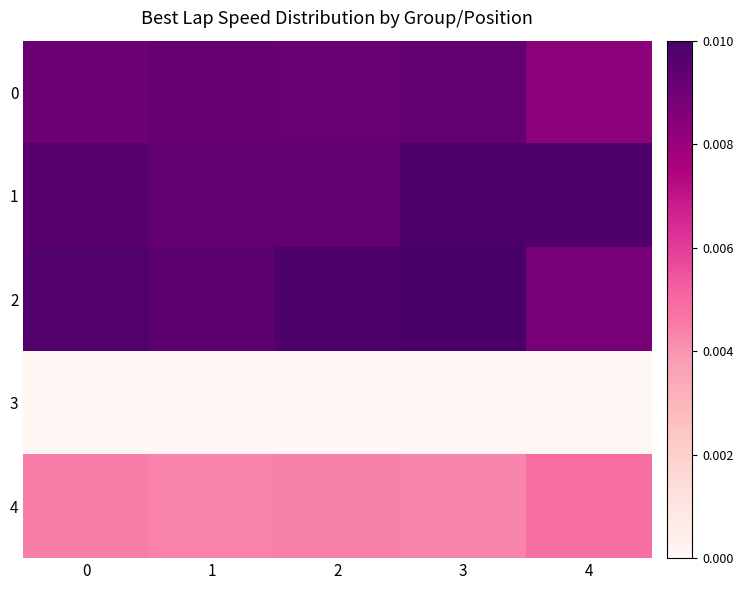

Which series changed the most between 0 and 4?

2